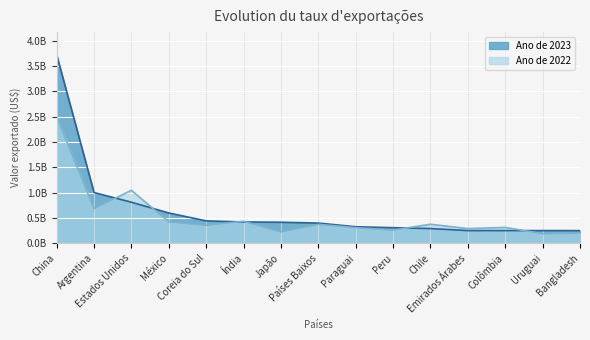

What position from the right is Argentina?

14